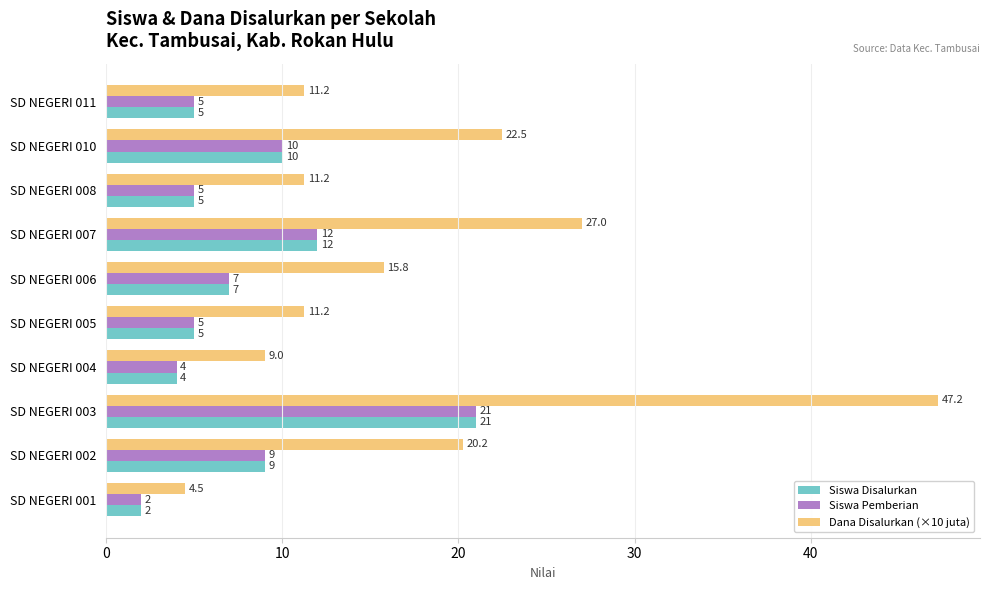

Read the Siswa Pemberian value at SD NEGERI 004.

4.0